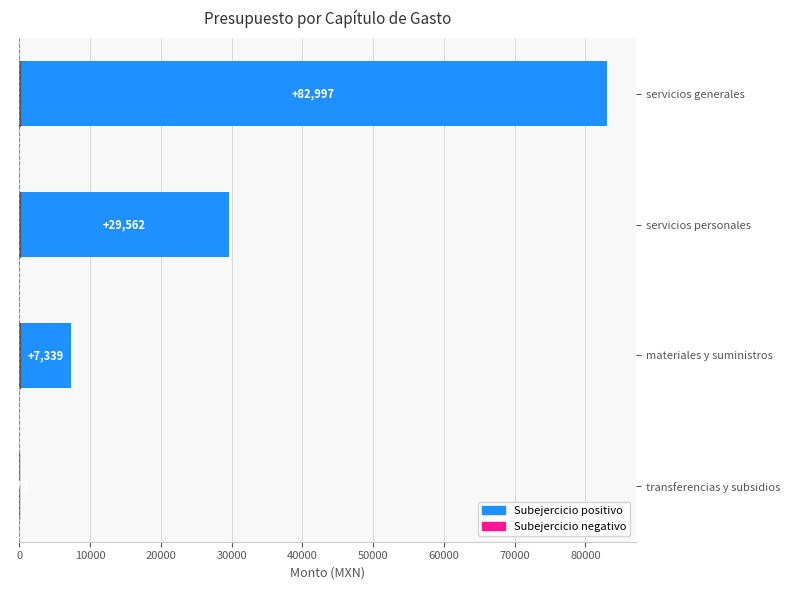

How many values in the Subejercicio series are below 29562?

2